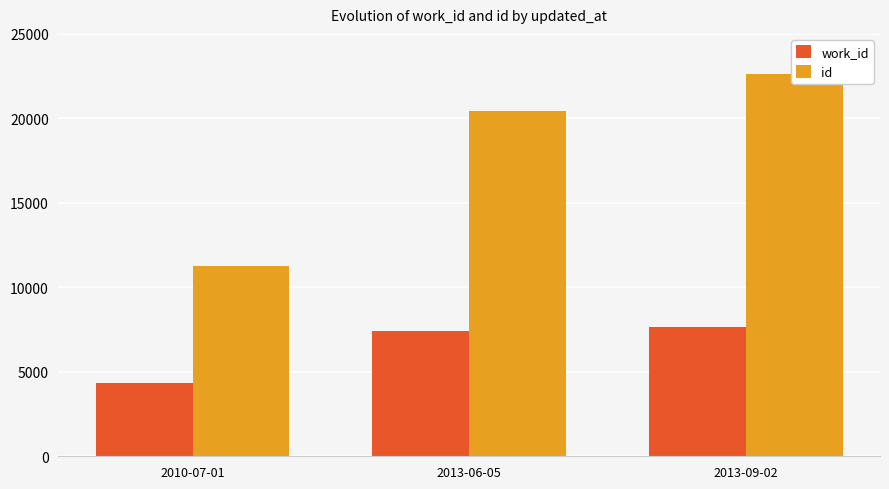

What are all the series names shown in the legend?

work_id, id